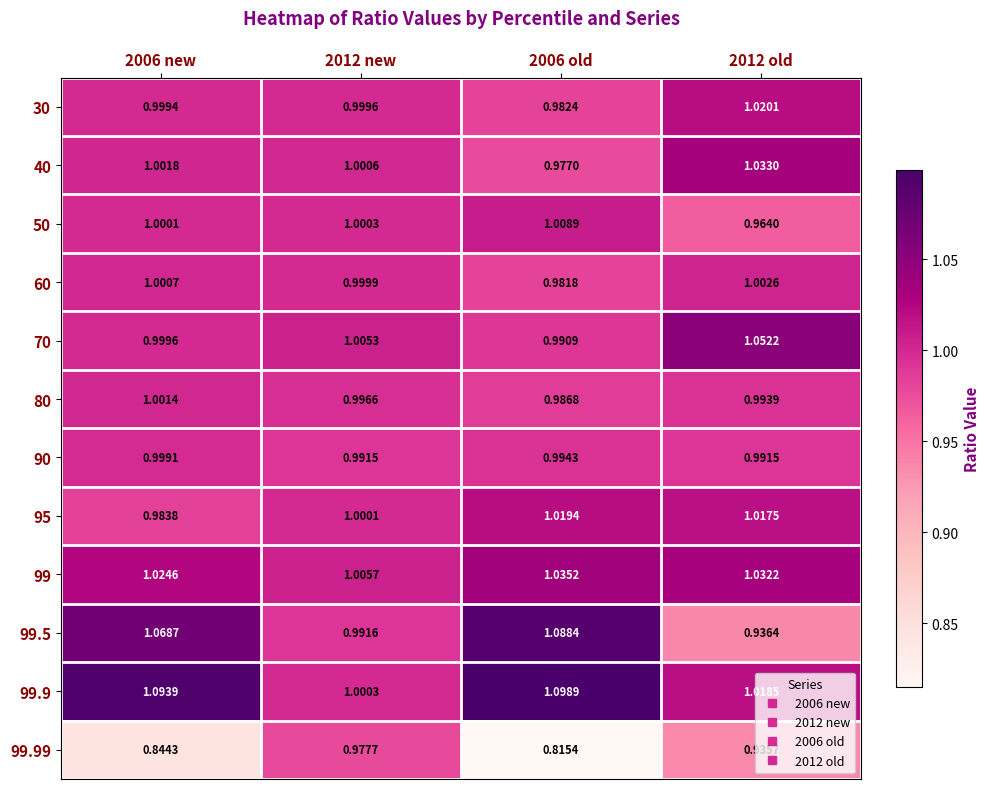

Is the value of 50 at 2006 old greater than the value of 99.9 at 2006 old?

No